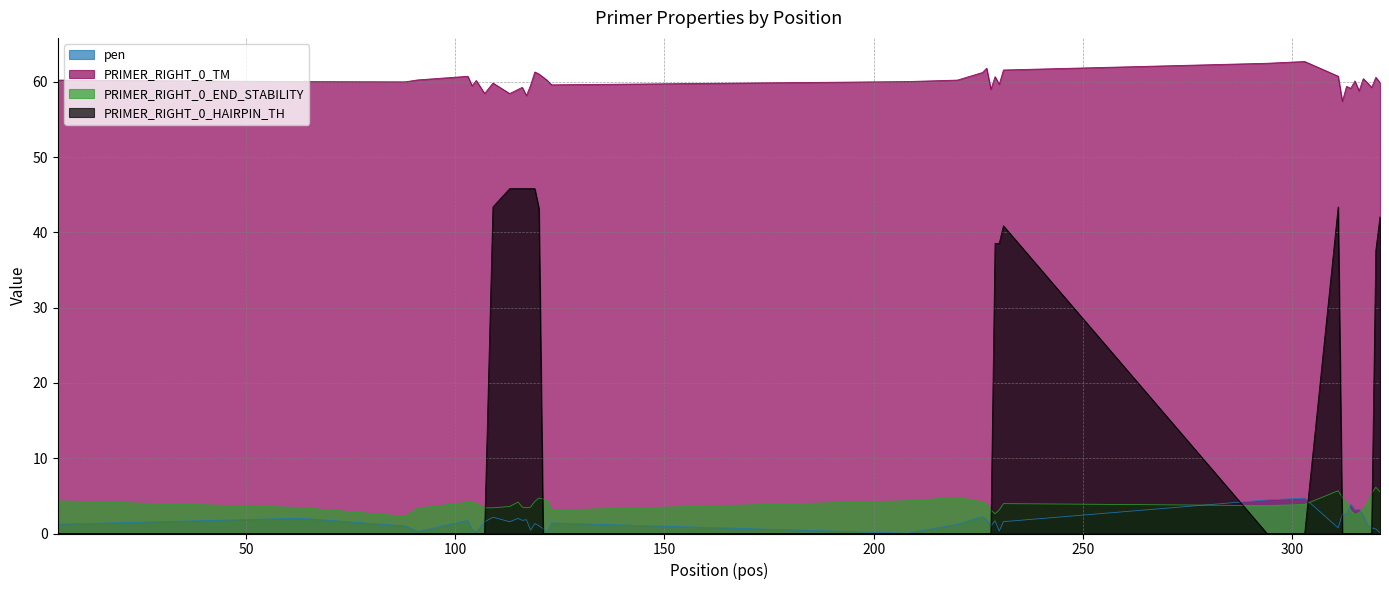

Which label corresponds to the largest value in the chart?

303